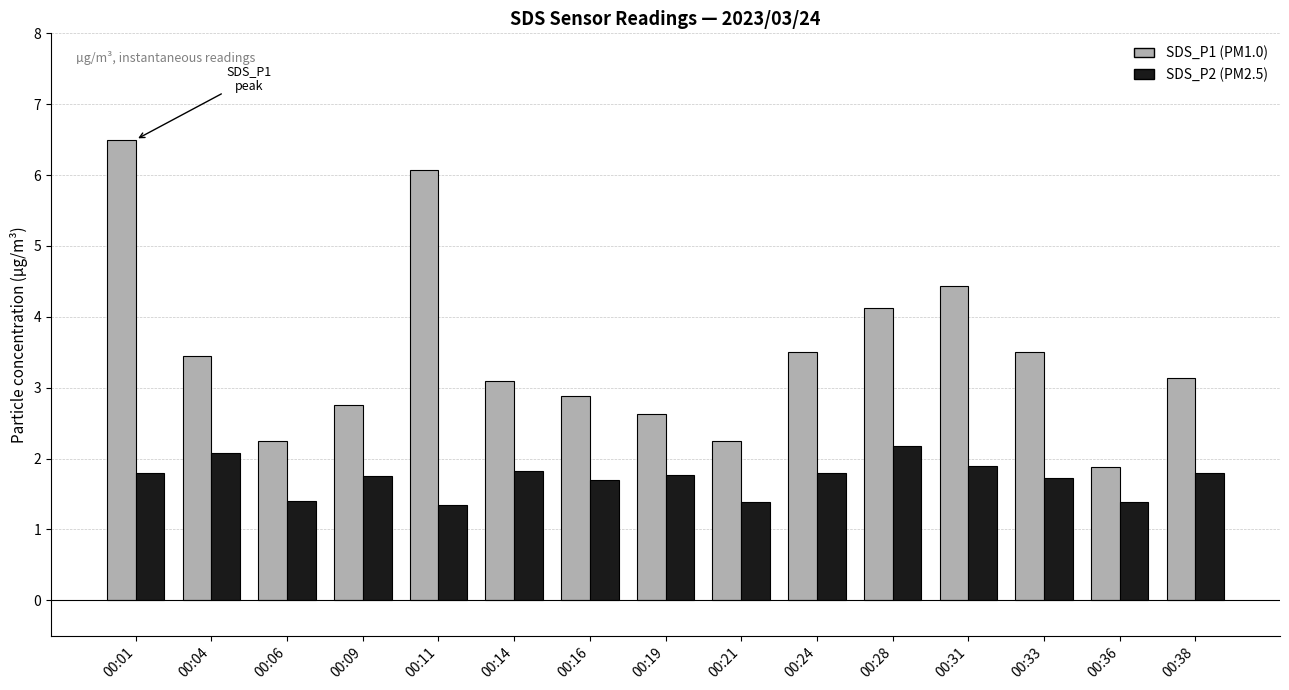

How many groups of bars are there?

15